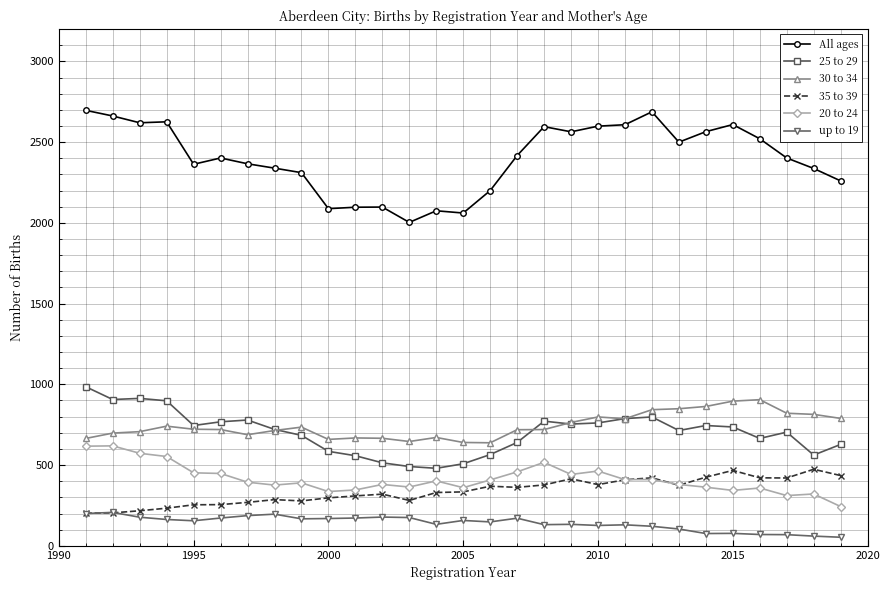

Does the chart display data point markers on the line(s)?

Yes